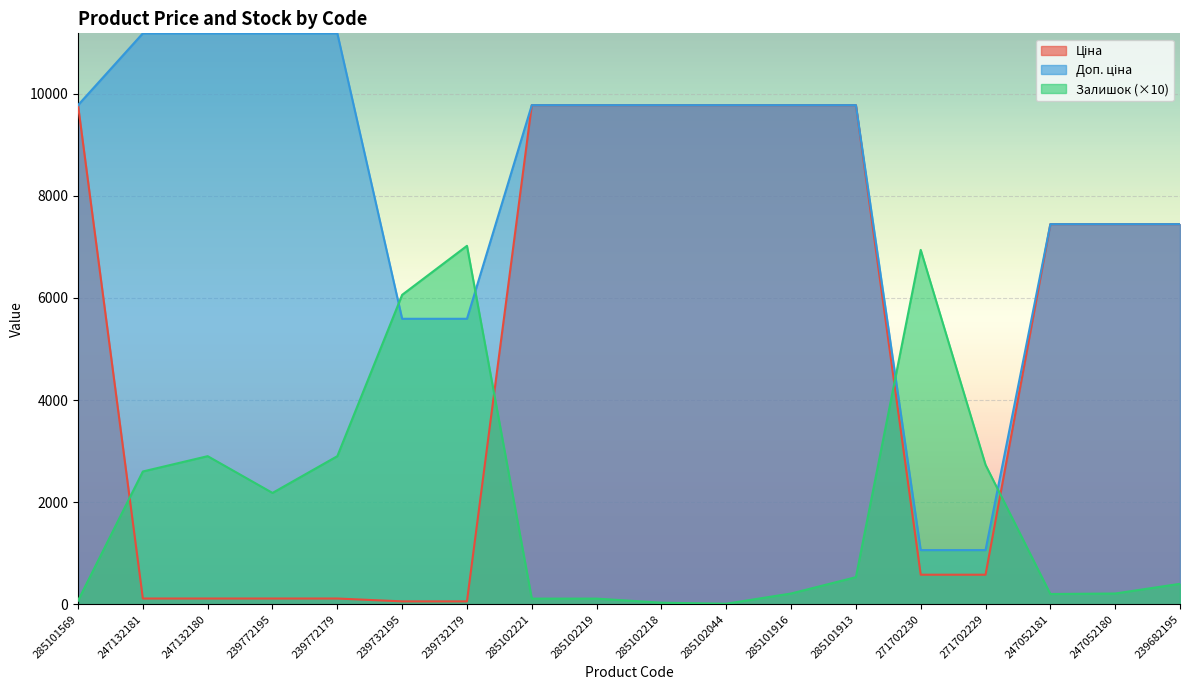

Which series changed the most between 247132181 and 285102044?

Ціна